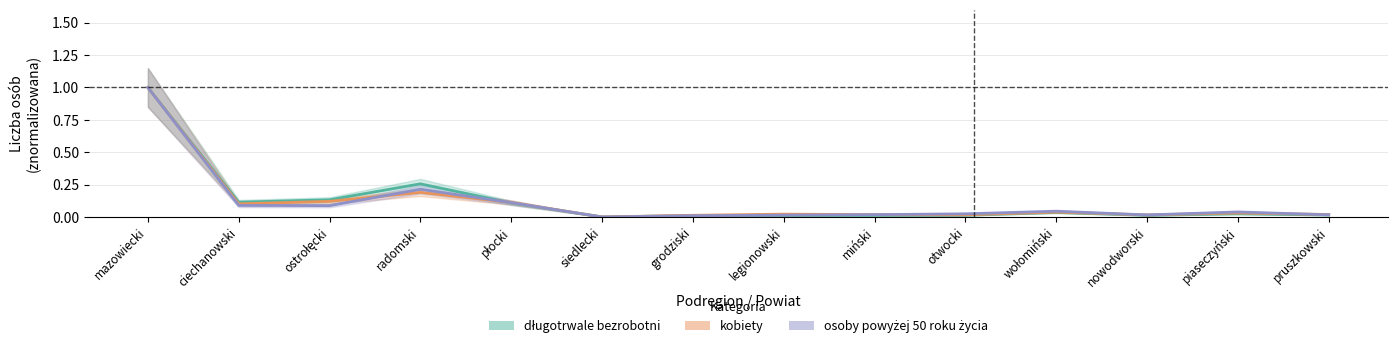

What is the difference between the maximum and second lowest values in the kobiety series?

1.0